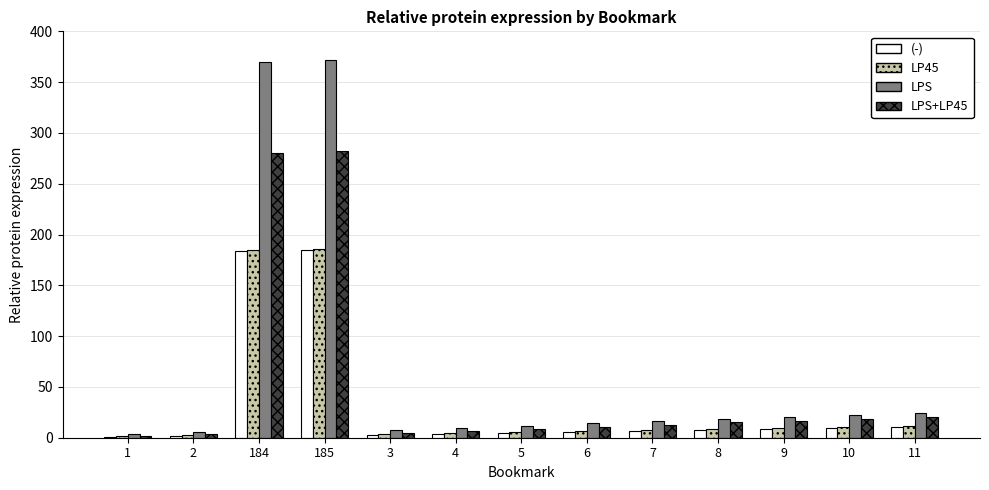

What is the greatest value displayed?

372